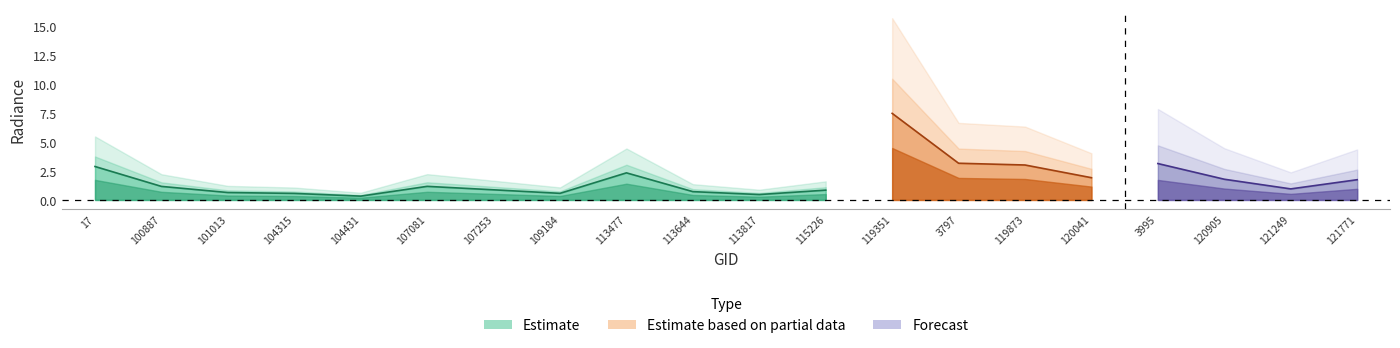

What is the label of the 16th point from the right?

104431